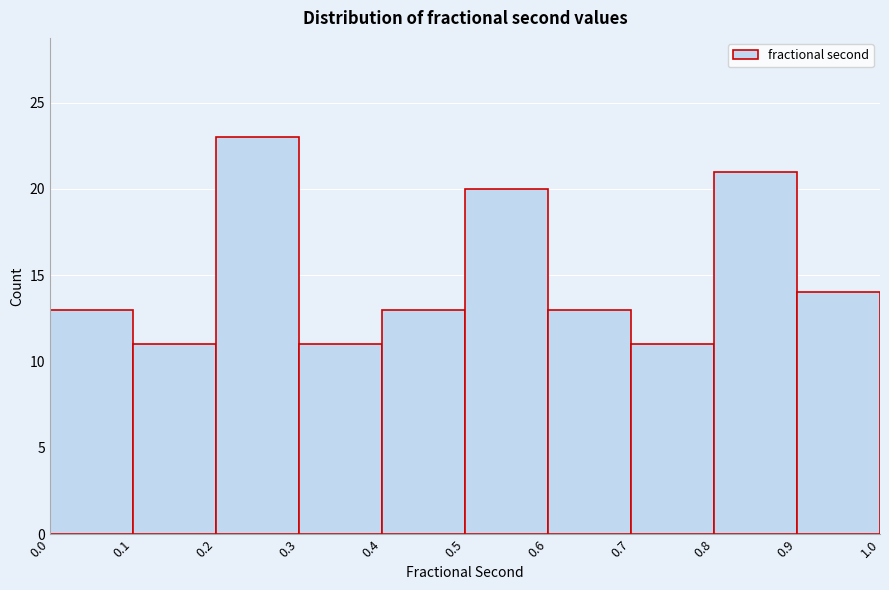

Reading left to right, list every bar in this chart as the range it spans on the x-axis followed by its height. The values are not printed on the chart, so give them approximately, as read against the axis.

0.0 to 0.1: 13
0.1 to 0.2: 11
0.2 to 0.3: 23
0.3 to 0.4: 11
0.4 to 0.5: 13
0.5 to 0.6: 20
0.6 to 0.7: 13
0.7 to 0.8: 11
0.8 to 0.9: 21
0.9 to 1.0: 14